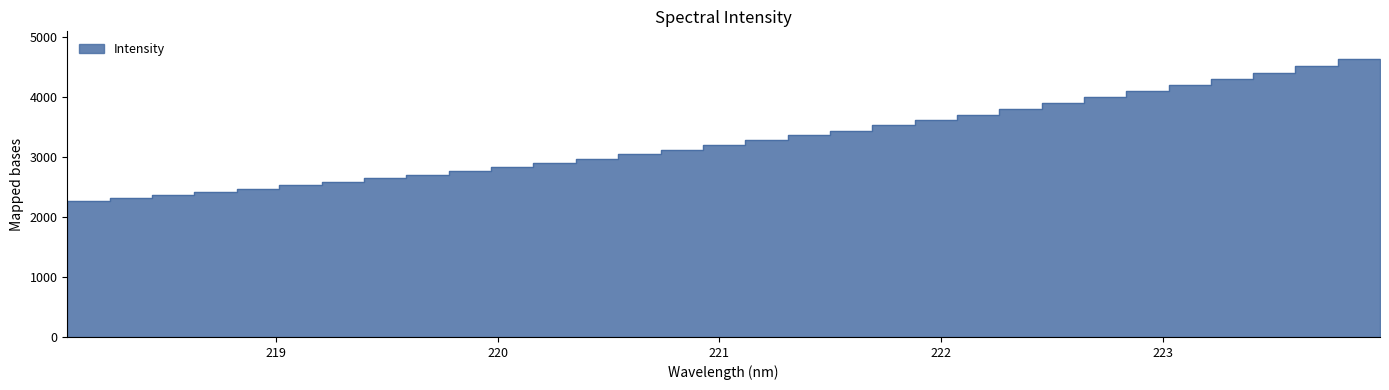

What is the label of the 20th point from the left?

221.6902